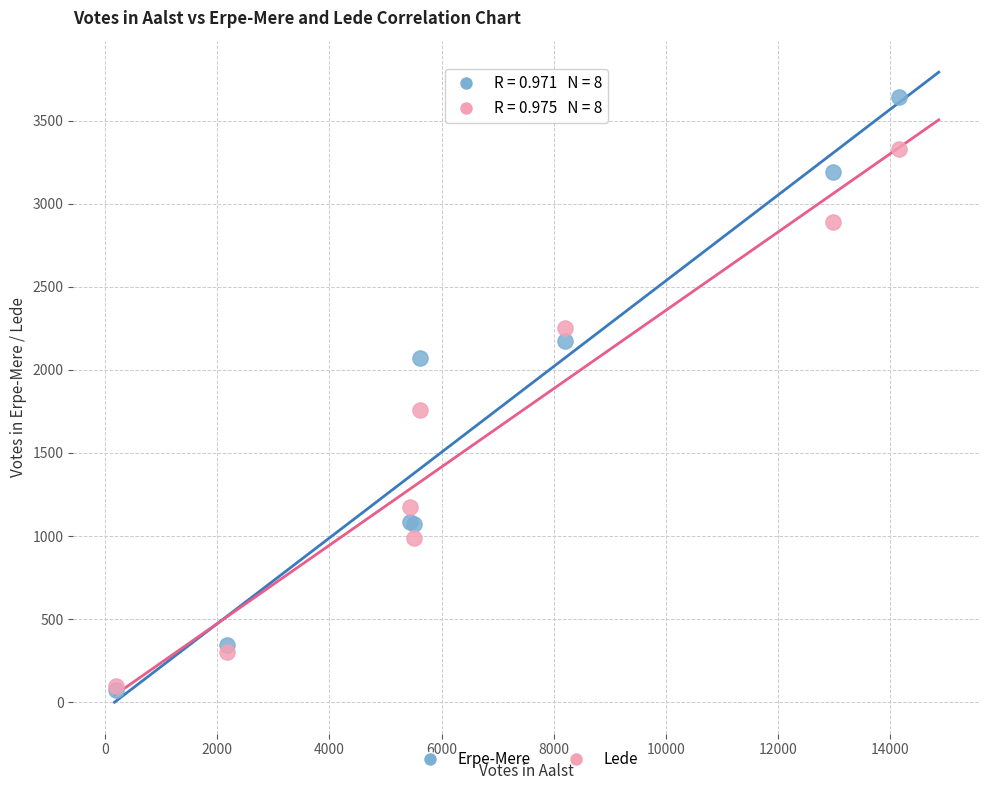

In the Lede series, what Y value is closest to 1715?

1760